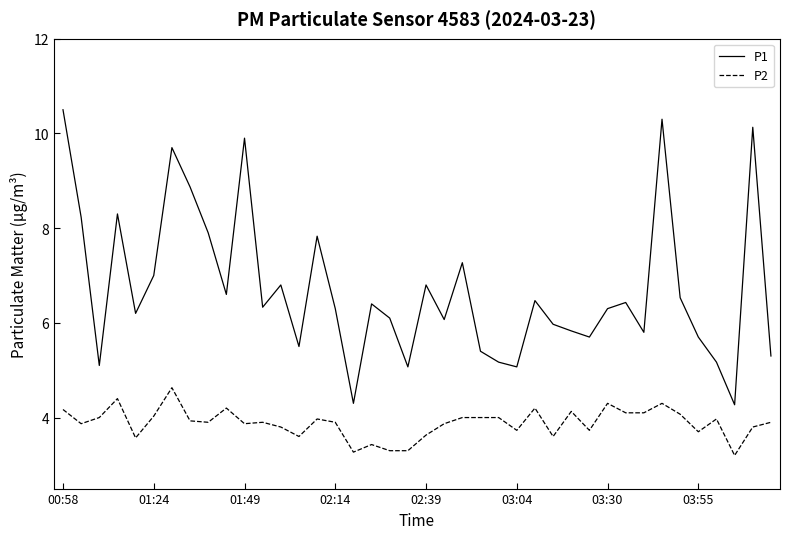

What is the smallest value displayed?

3.2